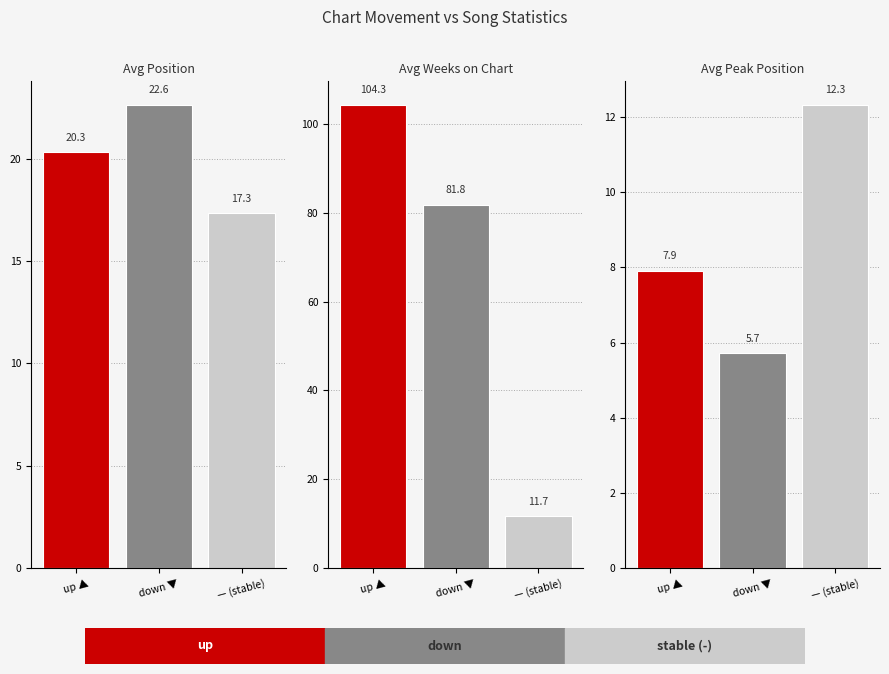

List the series in order of their peak value, lowest first.

-, down, up